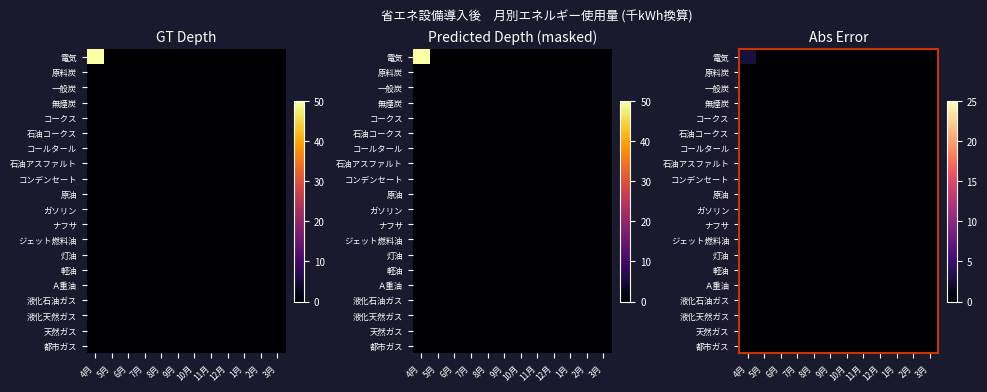

Is it true that 一般炭 equals 0.0 at 8月?

True